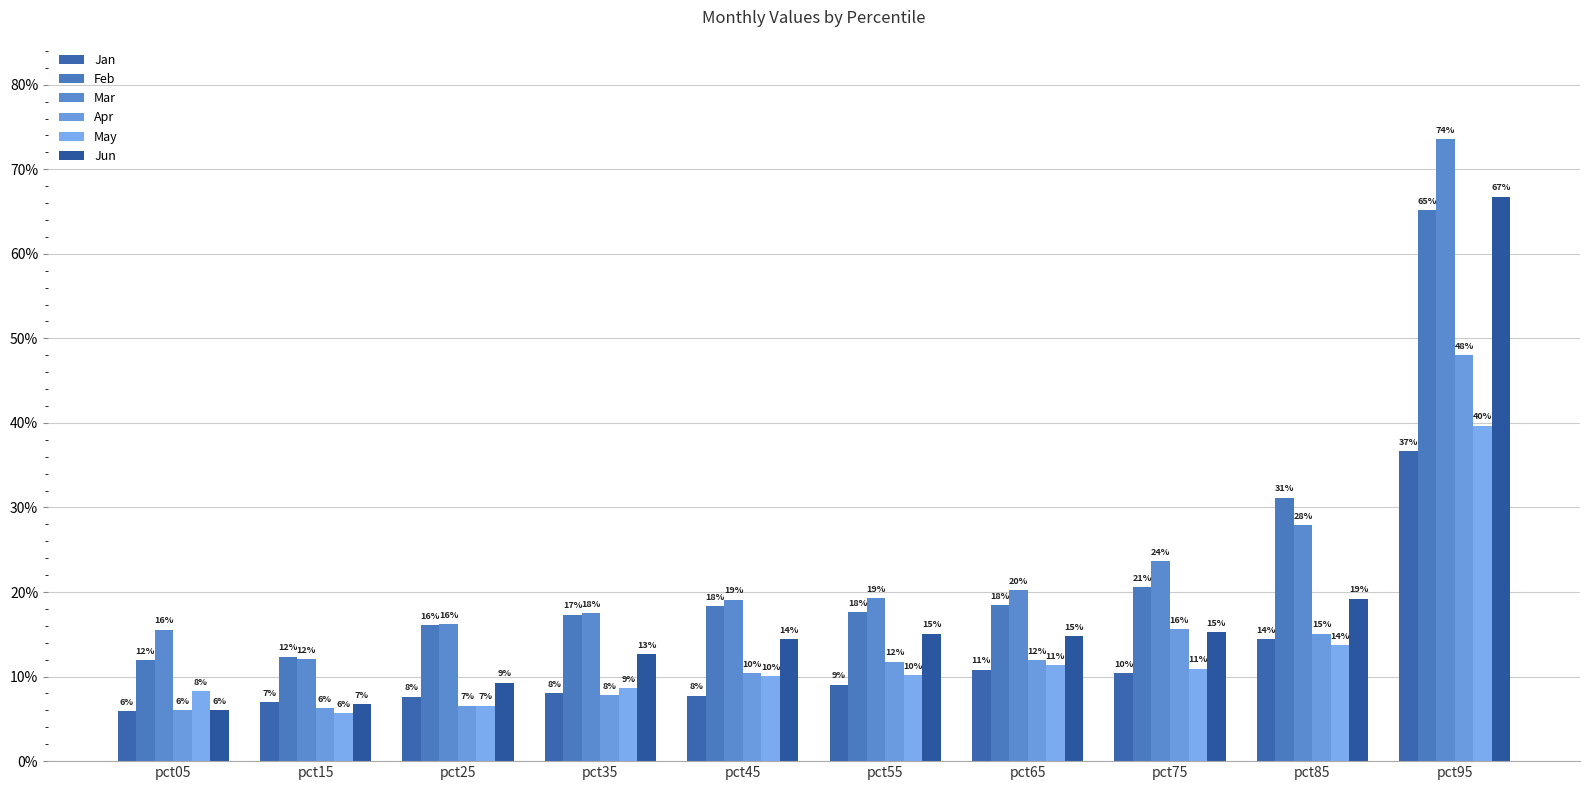

What is the total value across all series at pct95?

3.3